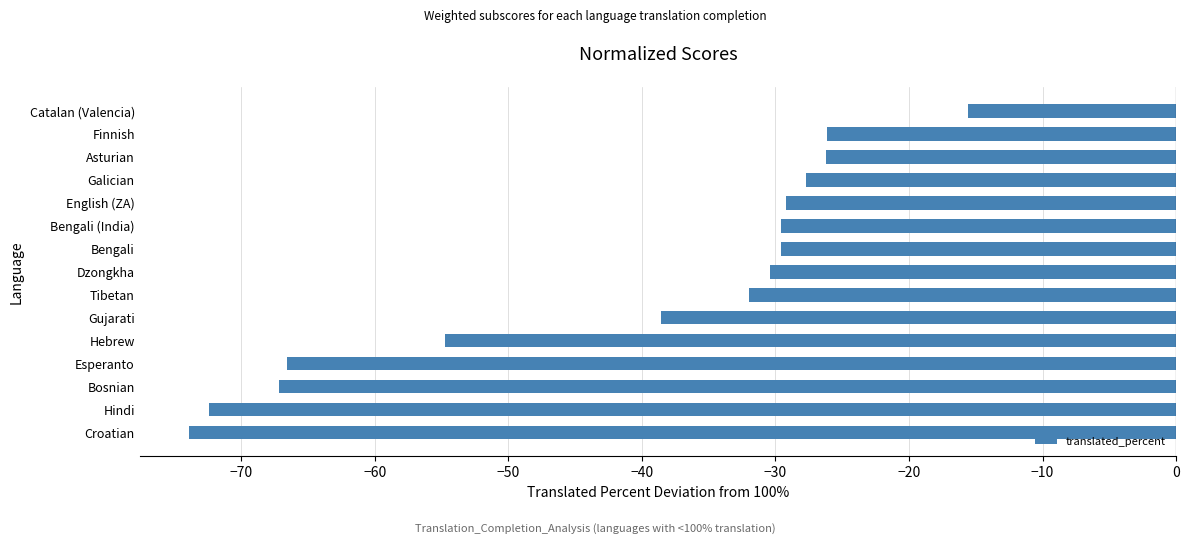

Is it true that the value at Bosnian is -67.2?

True